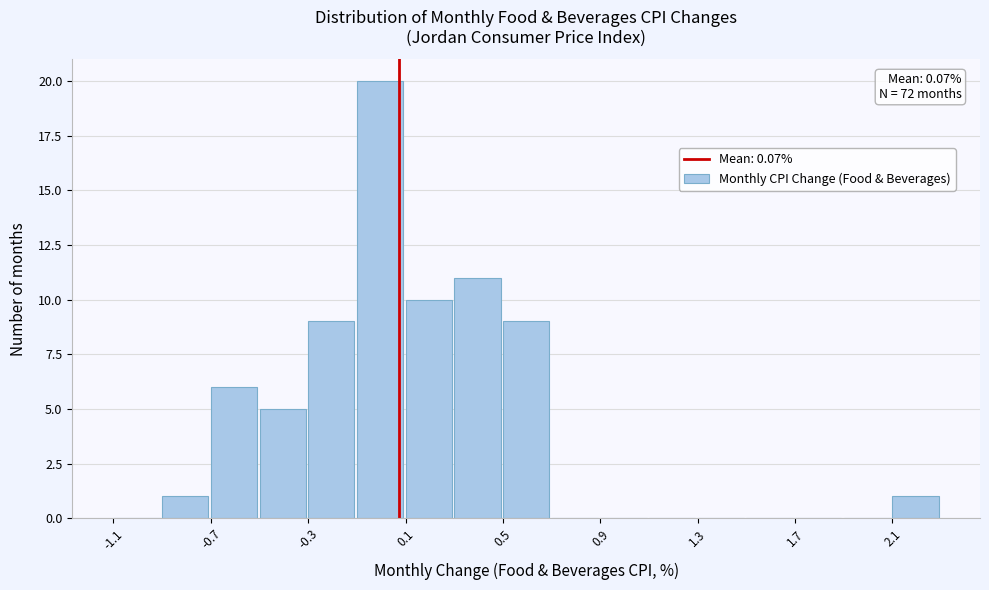

Over which range of the x-axis is the bar tallest?

-0.1 to 0.1